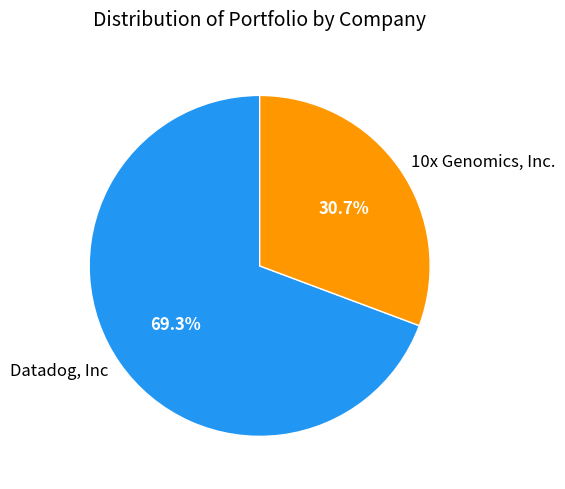

Does any single category account for the majority?

Yes